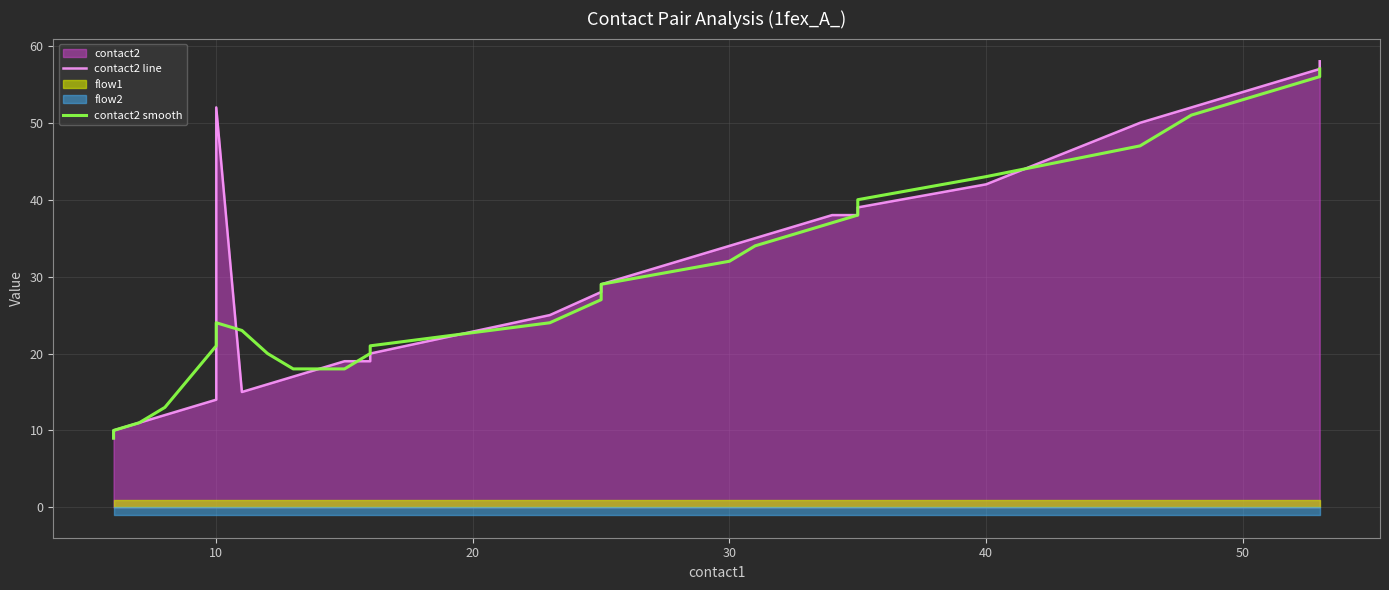

Does the chart display data point markers on the line(s)?

No